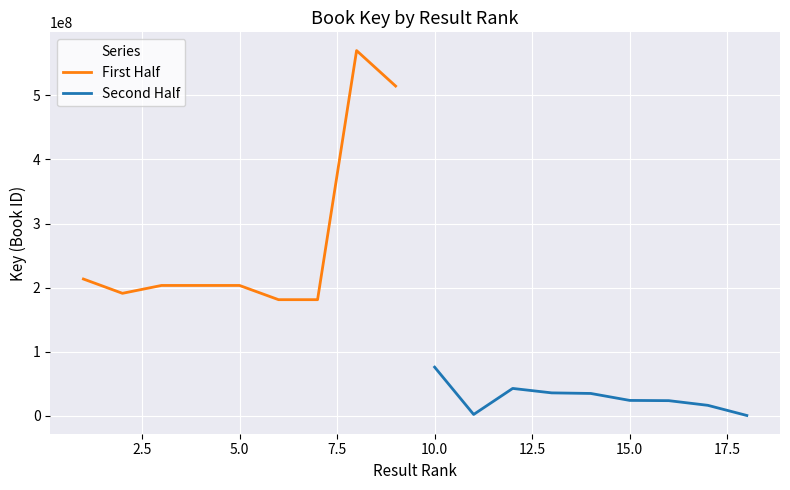

Rank the series by their average value, from highest to lowest.

First Half, Second Half